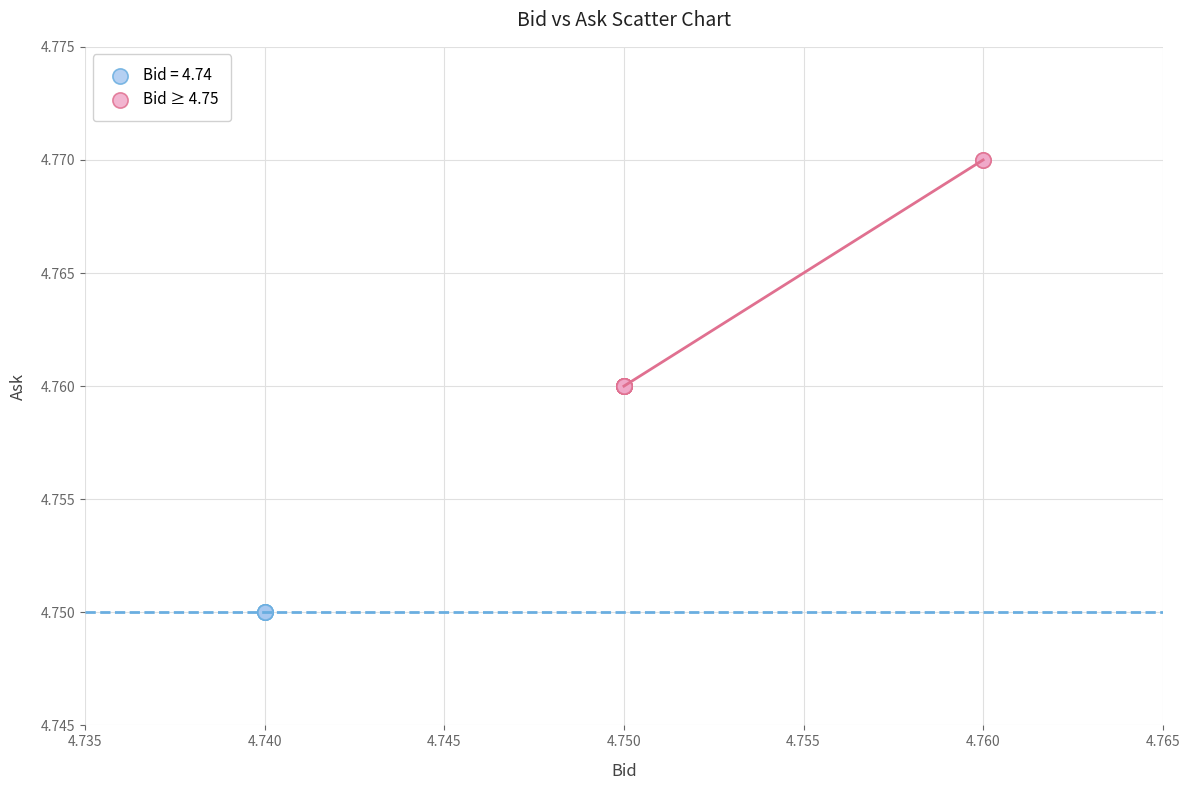

Which series reaches the maximum Y coordinate?

Bid ≥ 4.75